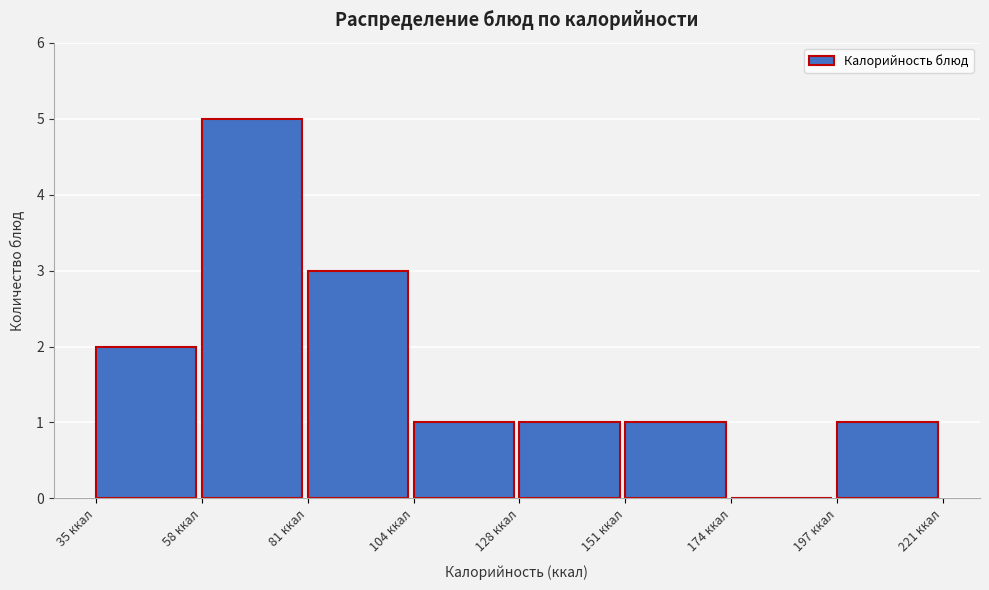

How tall is the bar that spans 150 to 175 on the x-axis? Neither the bar edges nor the heights are printed on the chart, so give them approximately, as read against the axes.

1